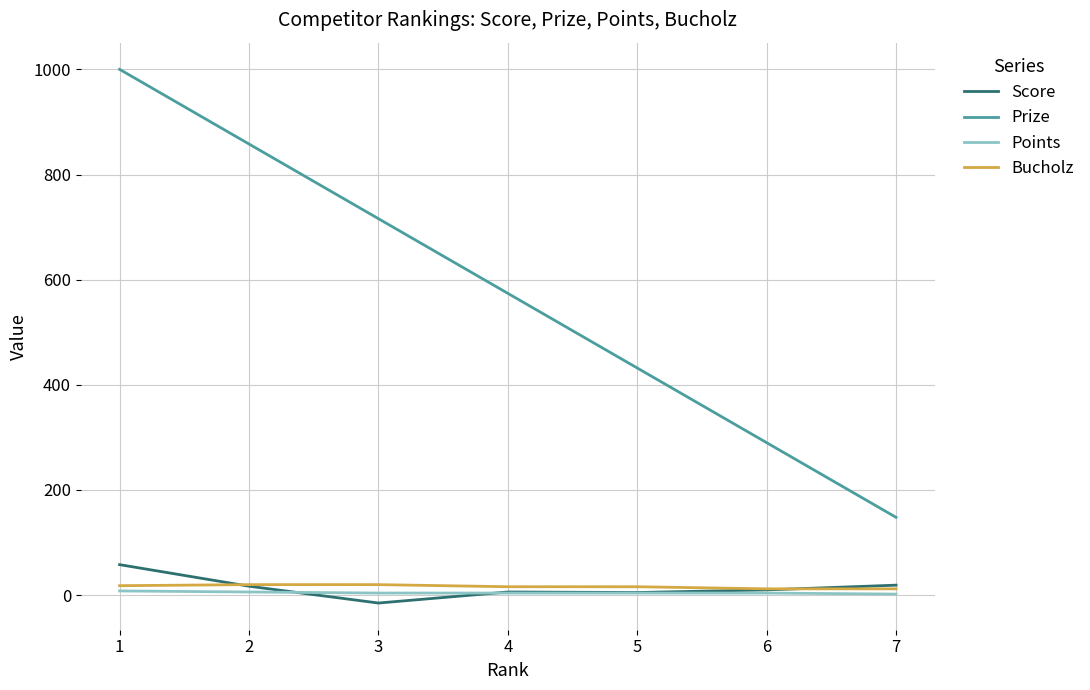

Count the number of data series in this chart.

4